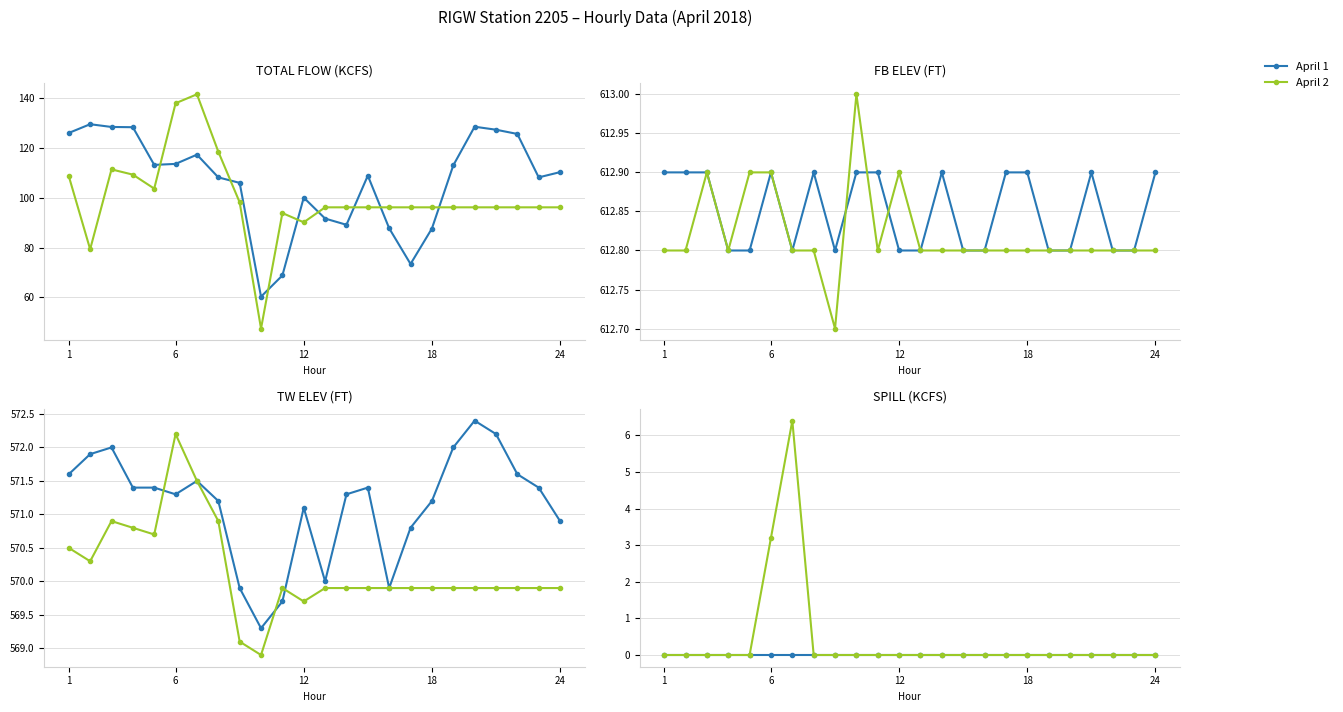

How many interior local peaks does the April 2 series have?

1